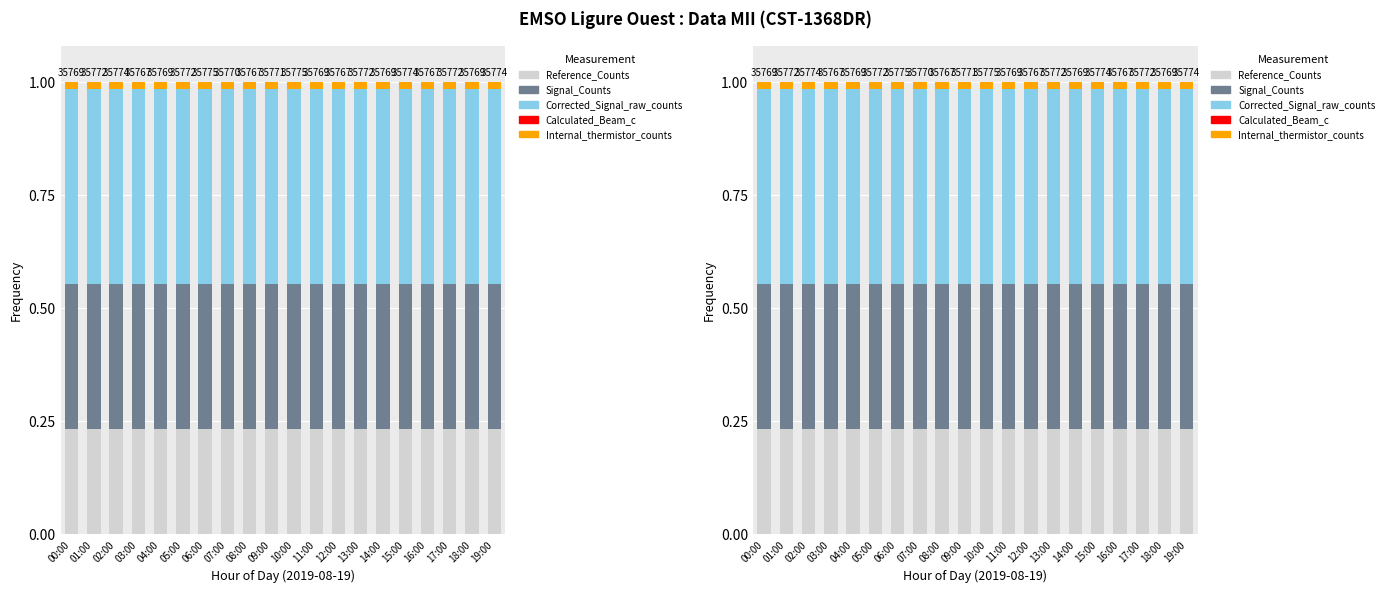

Read the Corrected_Signal_raw_counts value at 08:00.

0.4